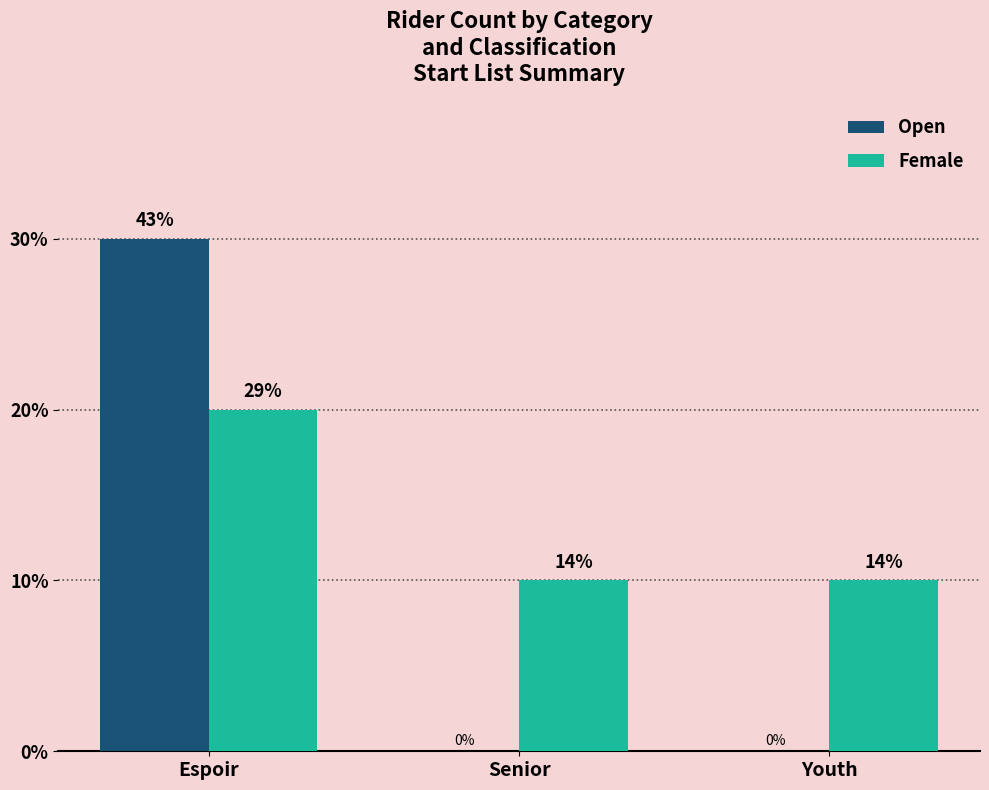

Which label corresponds to the largest value in the chart?

Espoir